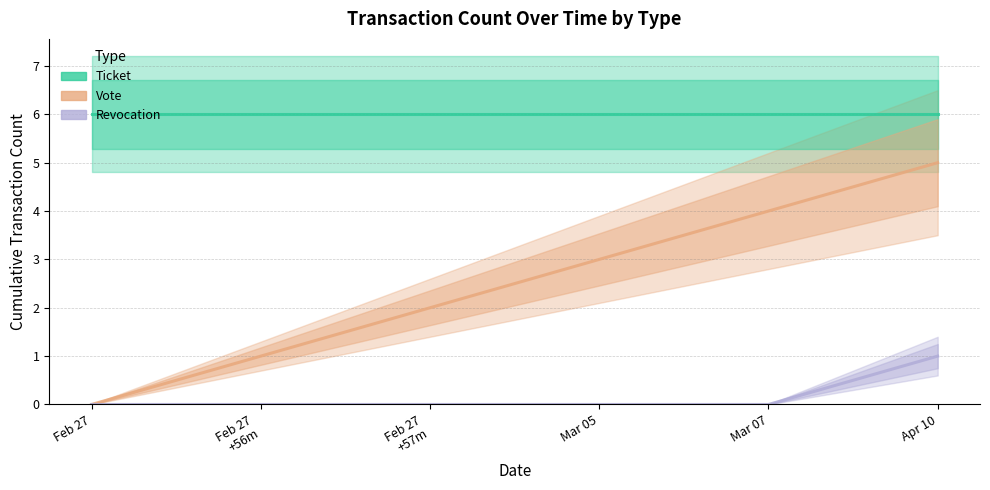

True or false: Vote has a value of 5 at Apr 10.

True